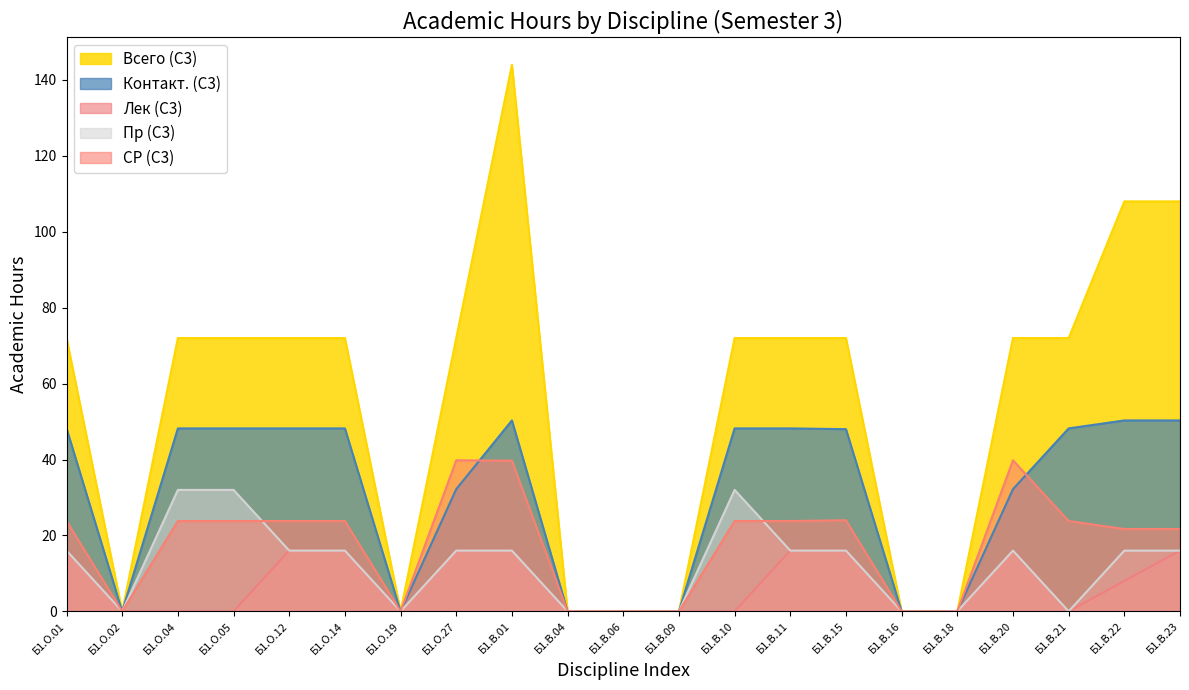

Which series has the largest total across all categories?

Всего (С3)